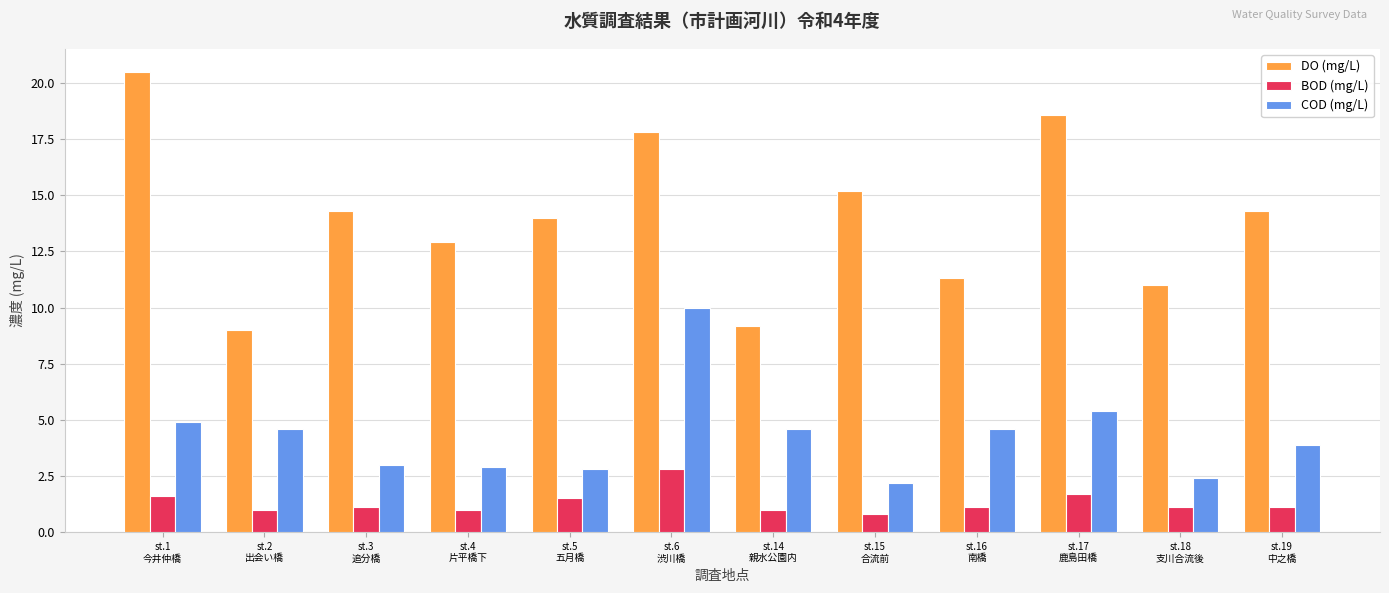

What is the total value across all series at st.16
南橋?

17.0